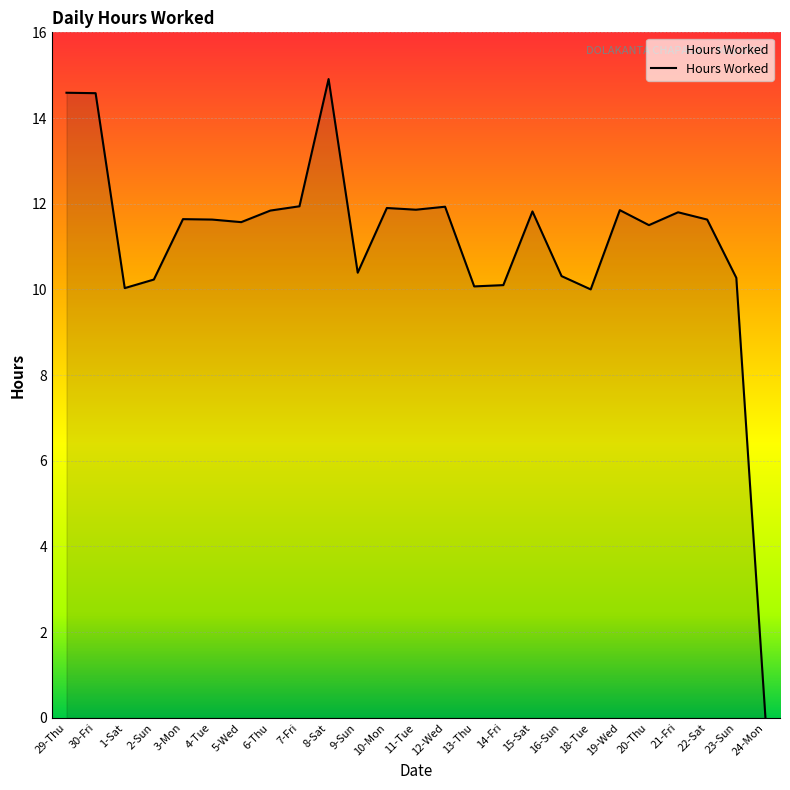

Which label corresponds to the largest value in the chart?

8-Sat